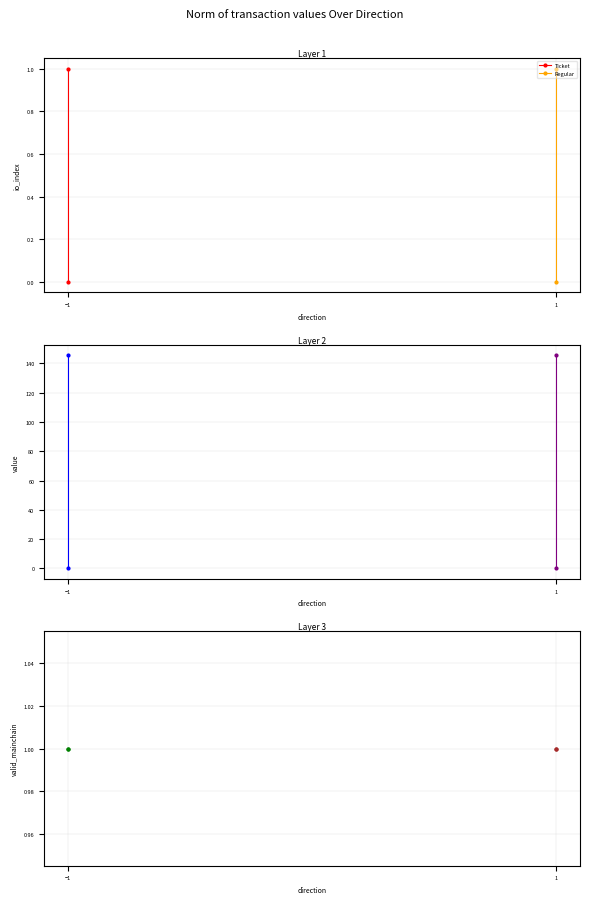

Reading left to right, list all the values displayed in this chart.

io_index: 0.0	1.0	0.0	1.0
value: 0.0	145.6	0.0	145.6
valid_mainchain: 1.0	1.0	1.0	1.0